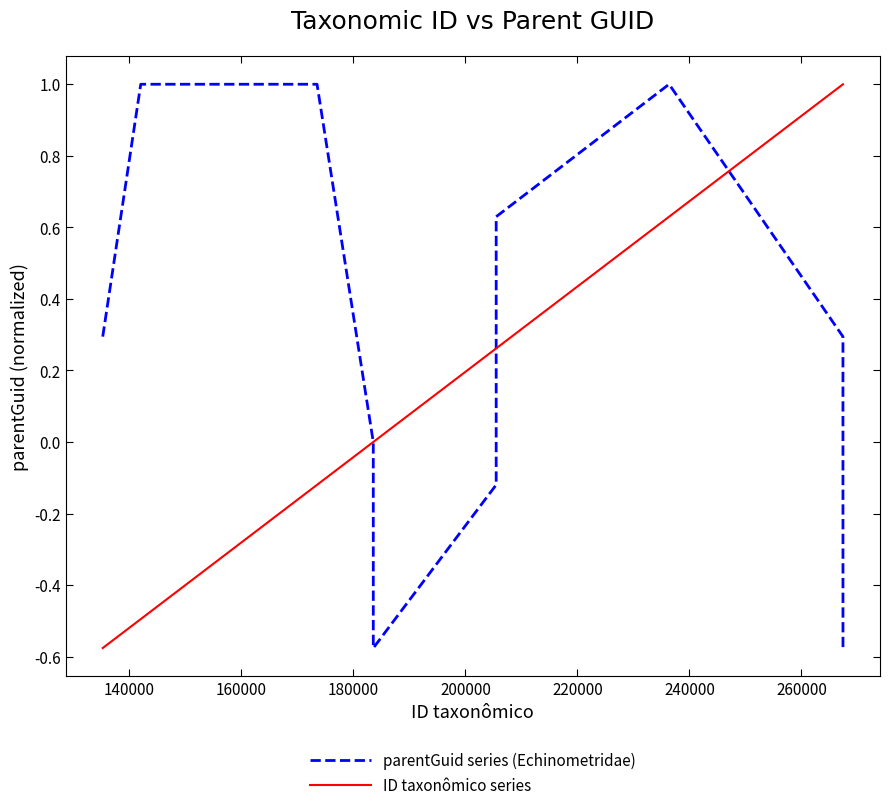

What is the greatest value displayed?

1.0